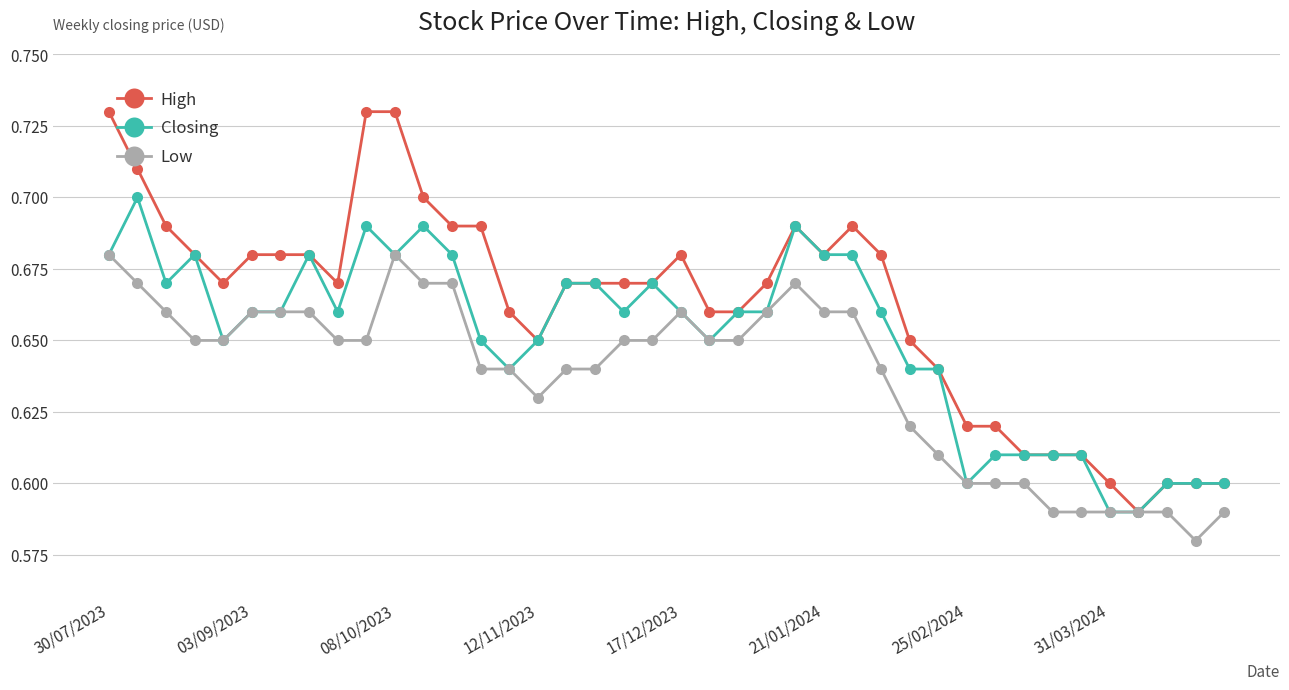

Which series has the widest spread of values?

High